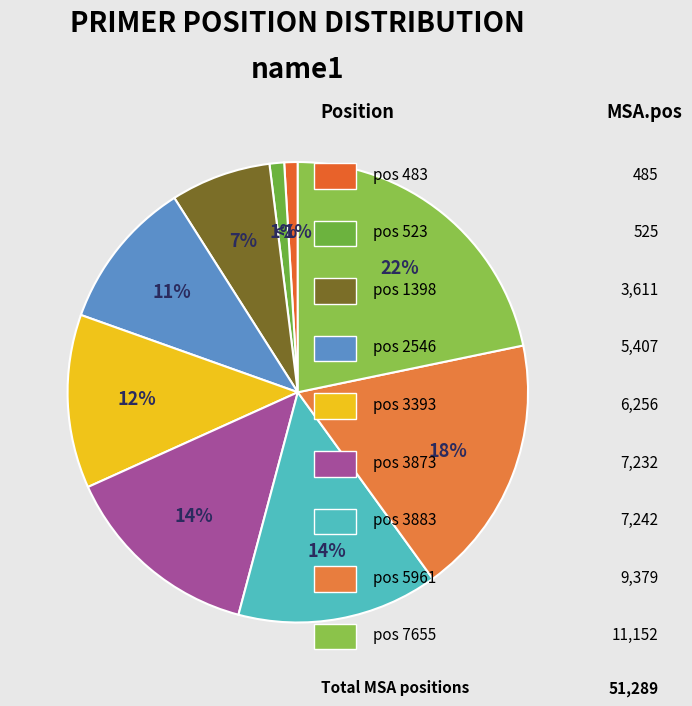

Does any single category account for the majority?

No